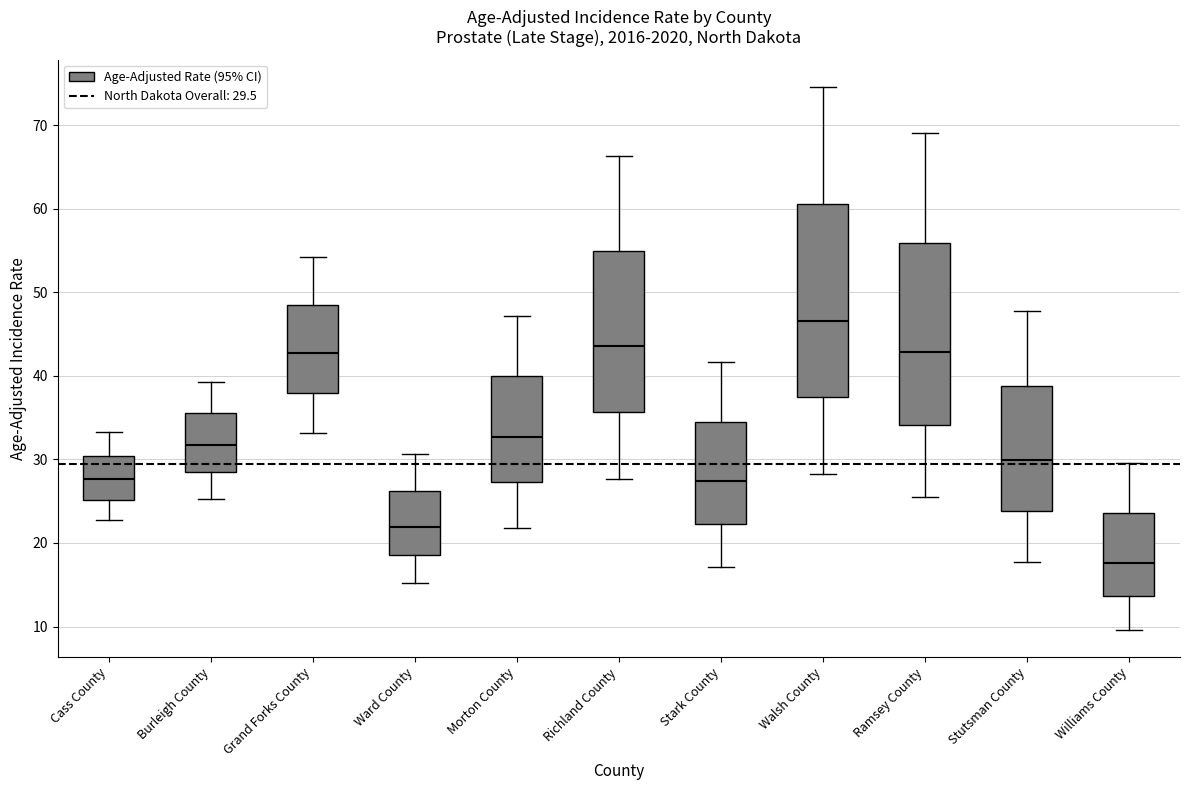

Reading left to right, transcribe this box plot: for each box, give where its median line is, the range the box spans, and where its two whiskers end, as read against the y-axis. The values are not printed on the chart, so give them approximately, as read against the axis.

Cass County: median 28, box 25 to 30, whiskers 23 to 33
Burleigh County: median 32, box 29 to 36, whiskers 25 to 39
Grand Forks County: median 43, box 38 to 48, whiskers 33 to 54
Ward County: median 22, box 19 to 26, whiskers 15 to 31
Morton County: median 33, box 27 to 40, whiskers 22 to 47
Richland County: median 44, box 36 to 55, whiskers 28 to 66
Stark County: median 27, box 22 to 35, whiskers 17 to 42
Walsh County: median 47, box 37 to 61, whiskers 28 to 75
Ramsey County: median 43, box 34 to 56, whiskers 26 to 69
Stutsman County: median 30, box 24 to 39, whiskers 18 to 48
Williams County: median 18, box 14 to 24, whiskers 10 to 30